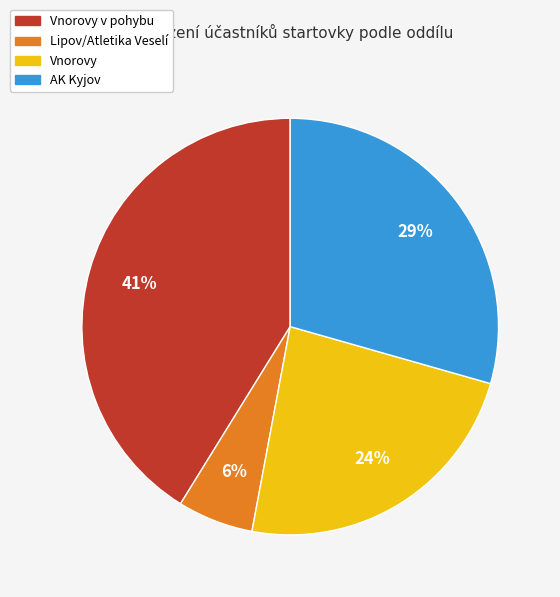

Does any single category account for the majority?

No